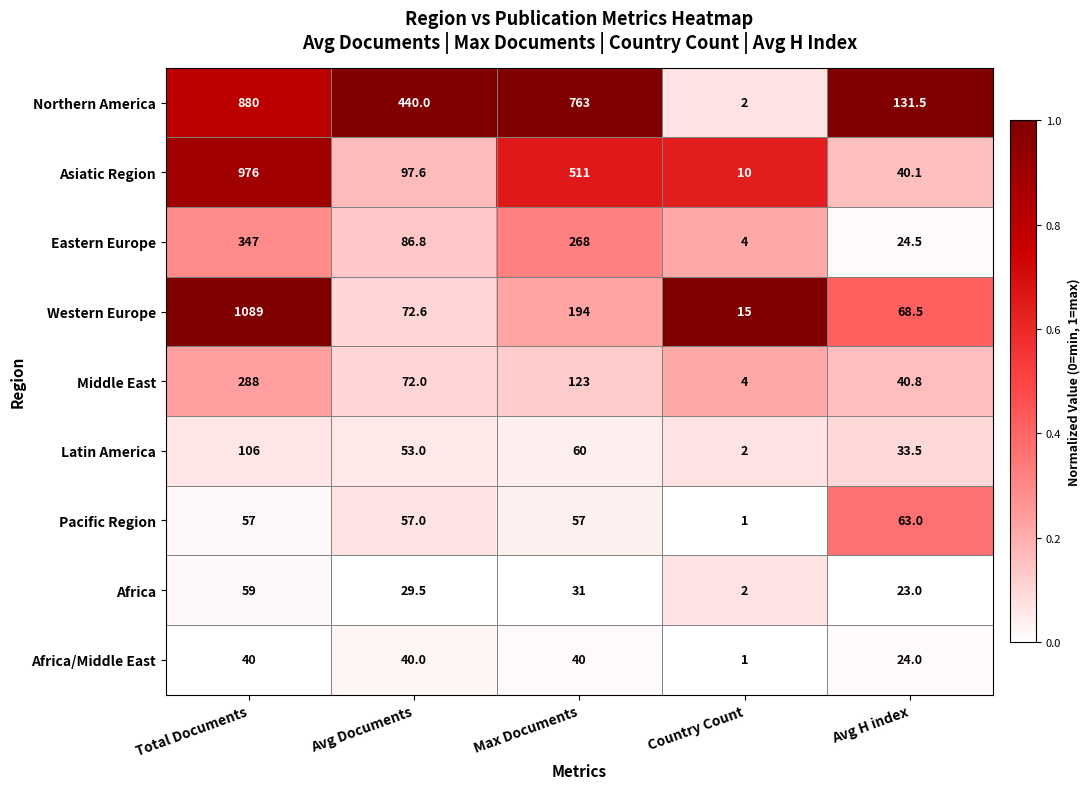

Is the value of Pacific Region at Max Documents greater than the value of Western Europe at Total Documents?

No